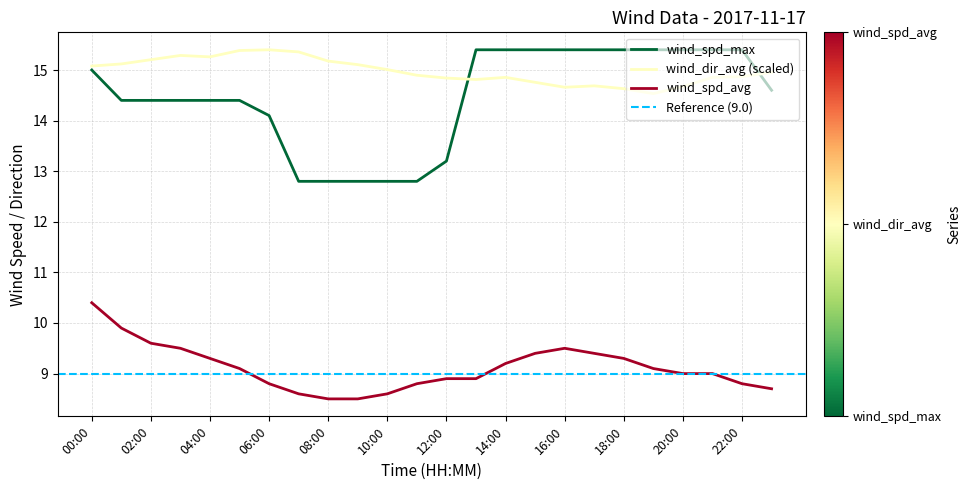

True or false: wind_spd_max and wind_spd_avg intersect in this chart.

False